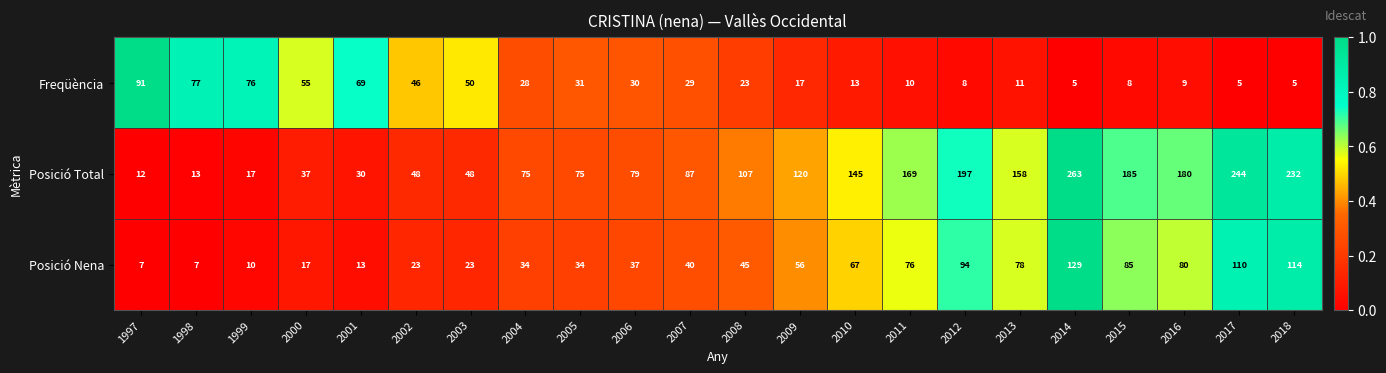

At which label is Freqüència closest to 48?

2002